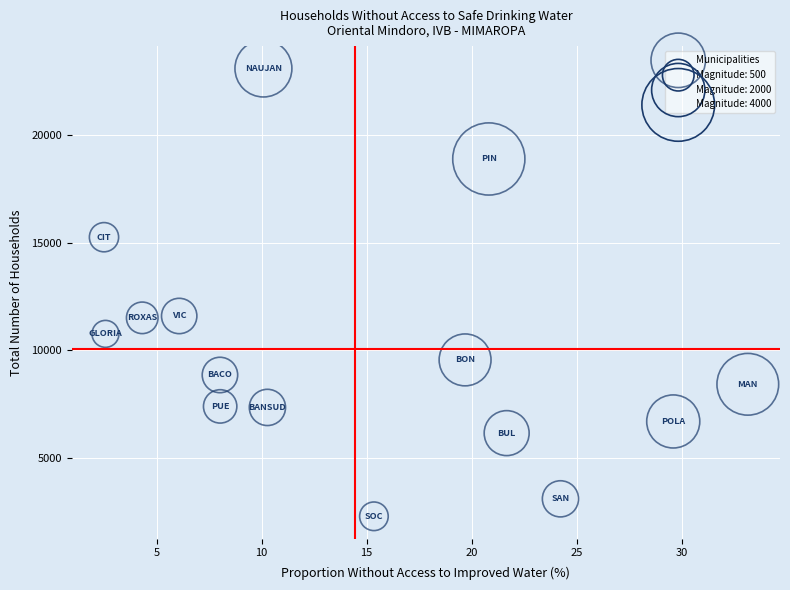

What is the range of Y values (max minus min)?

20804